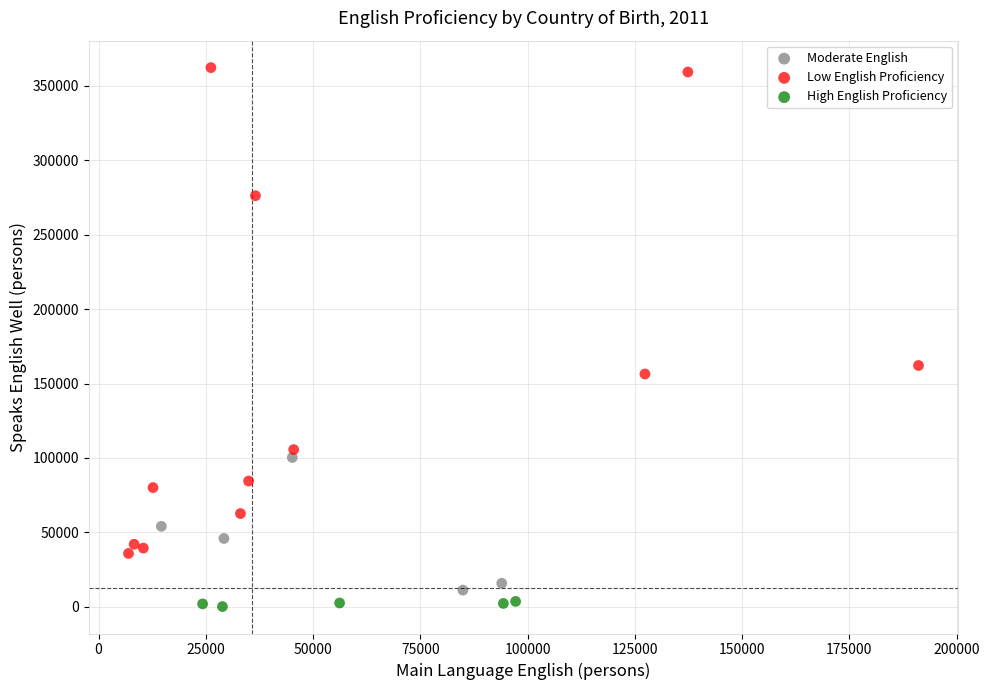

Which series has the largest Y range (max minus min)?

Low English Proficiency